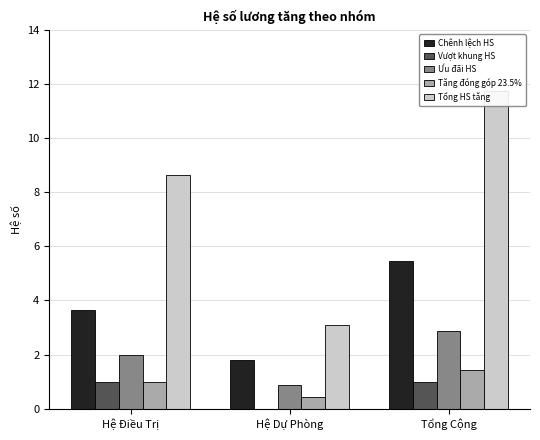

Reading left to right, list all the values displayed in this chart.

Chênh lệch HS: 3.7	1.8	5.5
Vượt khung HS: 1.0	0.0	1.0
Ưu đãi HS: 2.0	0.9	2.9
Tăng đóng góp 23.5%: 1.0	0.4	1.4
Tổng HS tăng: 8.6	3.1	11.7